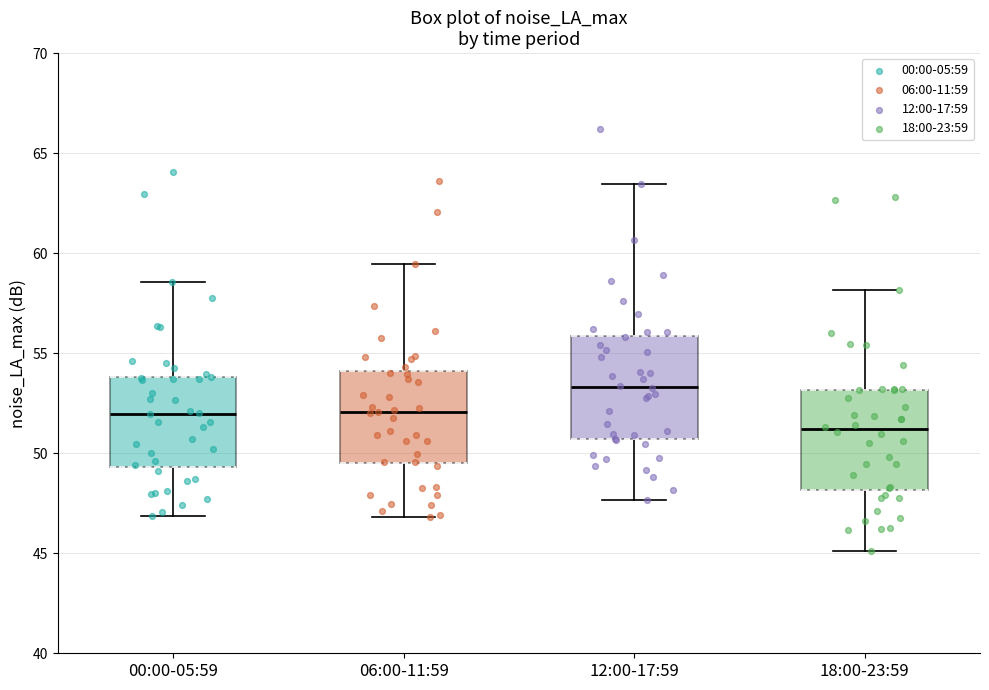

Where does the upper whisker of the box for 00:00-05:59 end on the y-axis? The values are not printed on the chart, so give them approximately, as read against the axis.

58.5